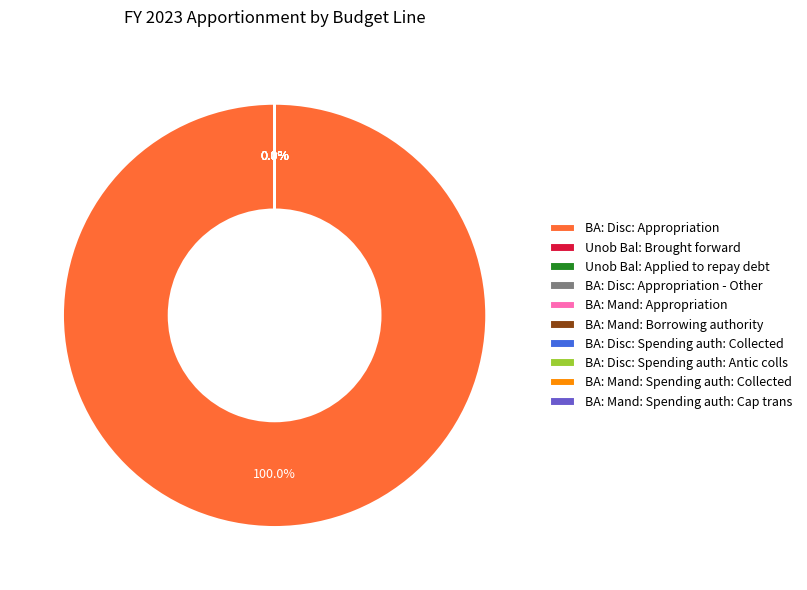

Does BA: Disc: Appropriation represent more than half of the total?

Yes